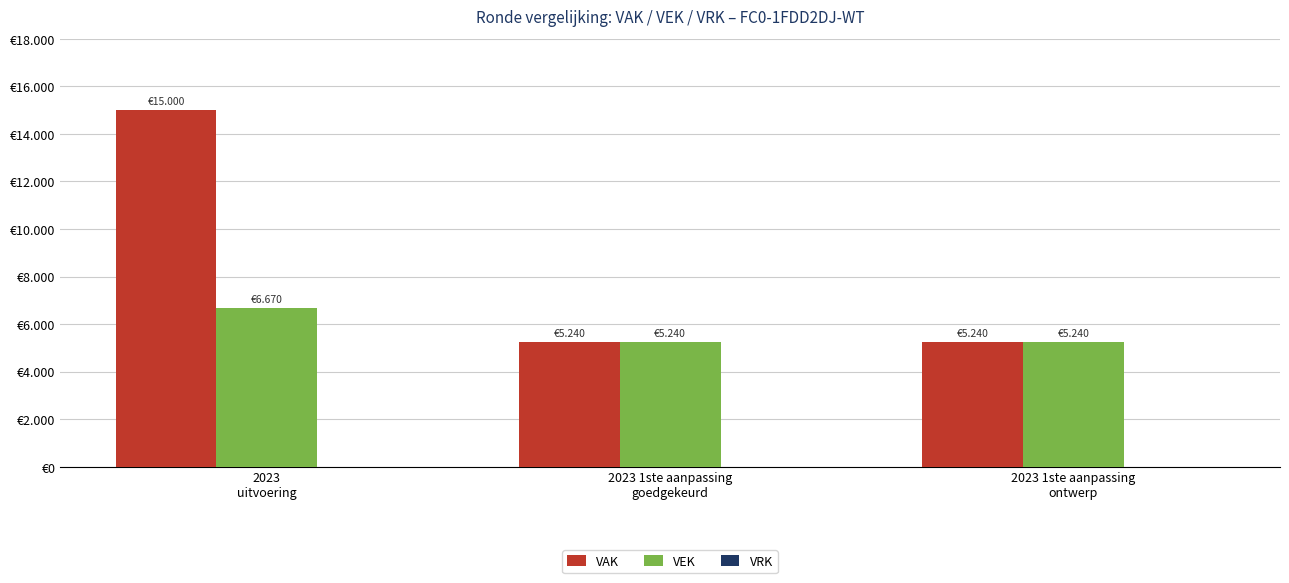

Count the VAK values in the range 5240 to 15000.

3